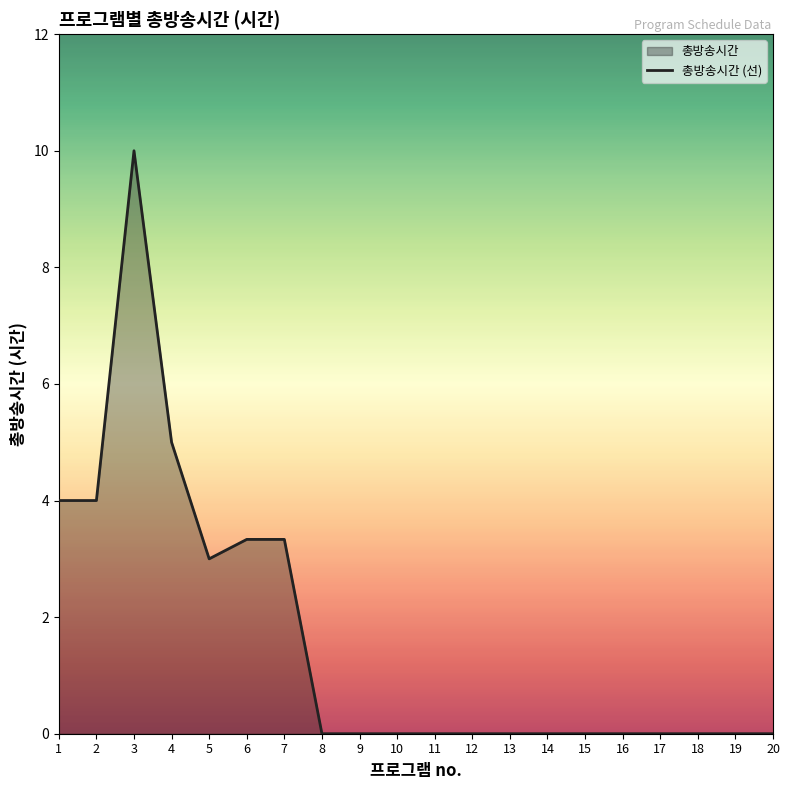

Rank the categories by value from highest to lowest.

3, 4, 1, 2, 6, 7, 5, 8, 9, 10, 11, 12, 13, 14, 15, 16, 17, 18, 19, 20